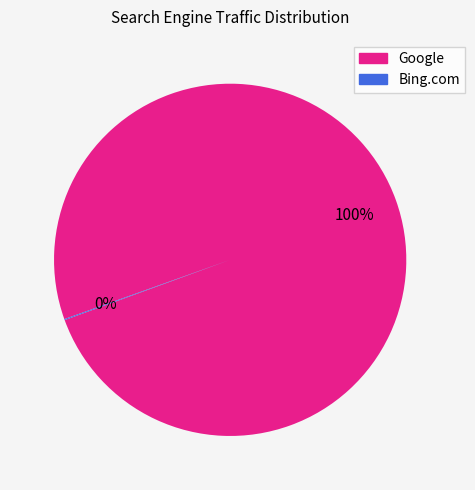

To the nearest percent, what is the average slice percentage?

50%